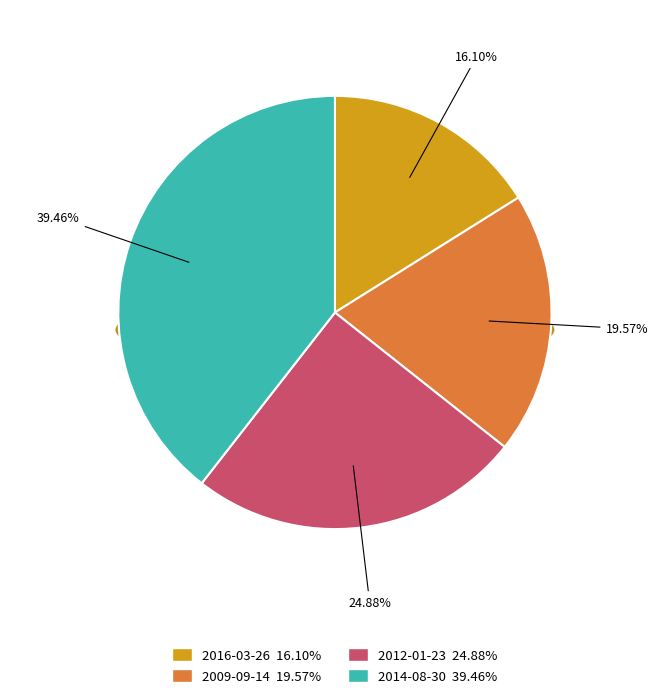

Count the number of slices in the pie.

4